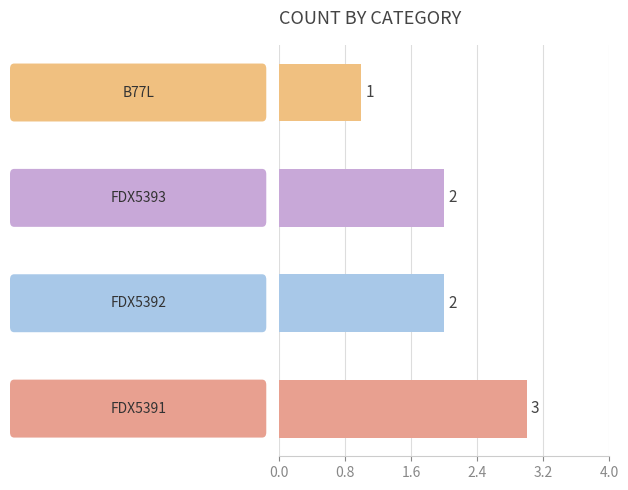

What is the sum of all values?

8